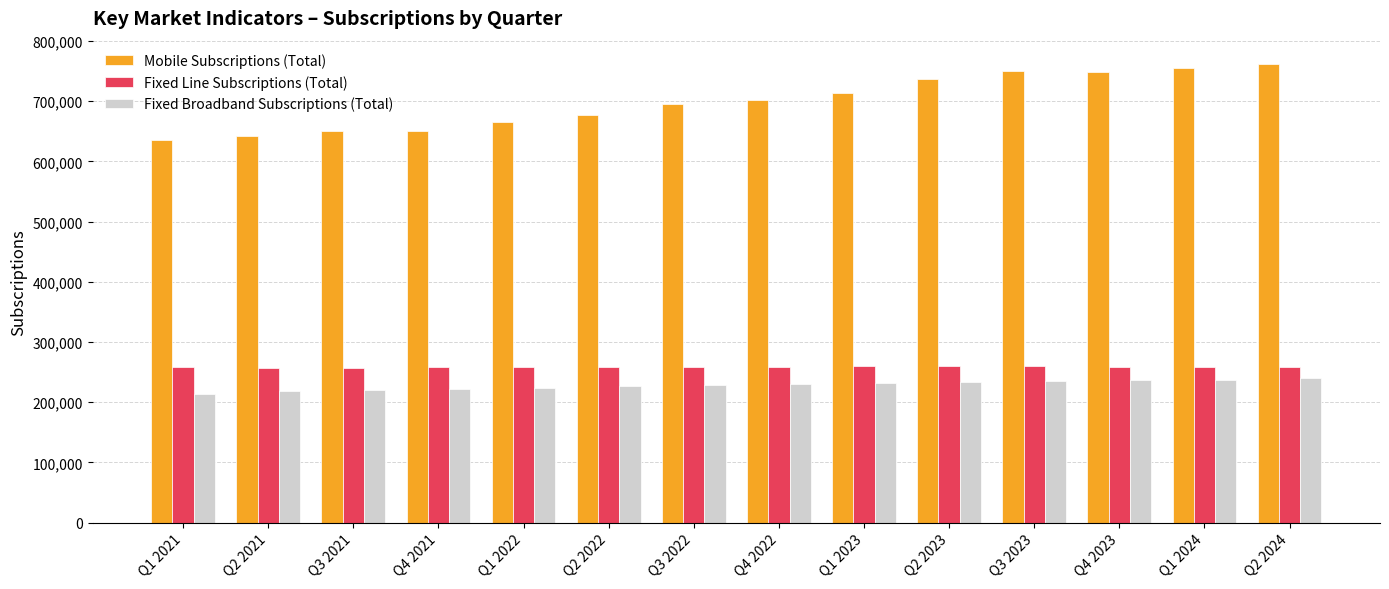

What is the difference between the second highest and second lowest values in the Fixed Broadband Subscriptions (Total) series?

19173